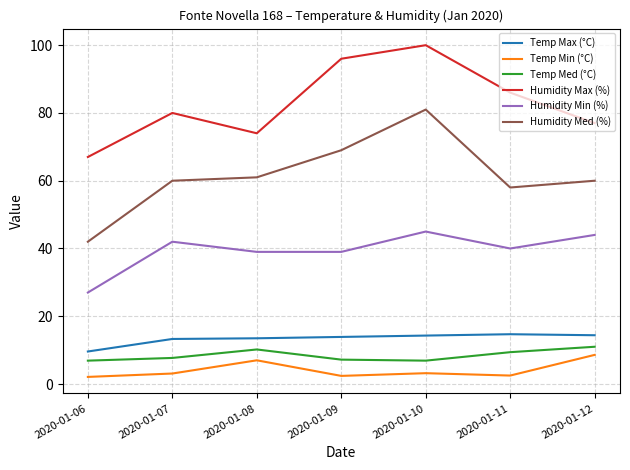

Between 2020-01-06 and 2020-01-12, which series saw the biggest shift?

Humidity Med (%)